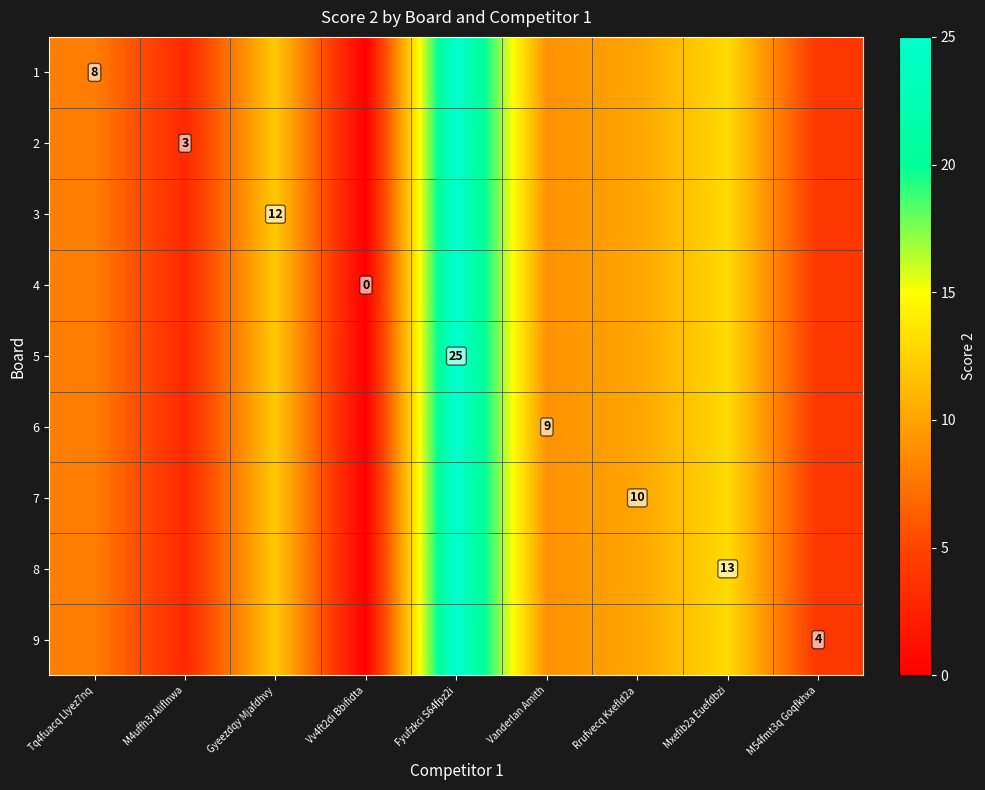

The value of 9 at M54fmt3q Goqfkhxa is 4. True or false?

True